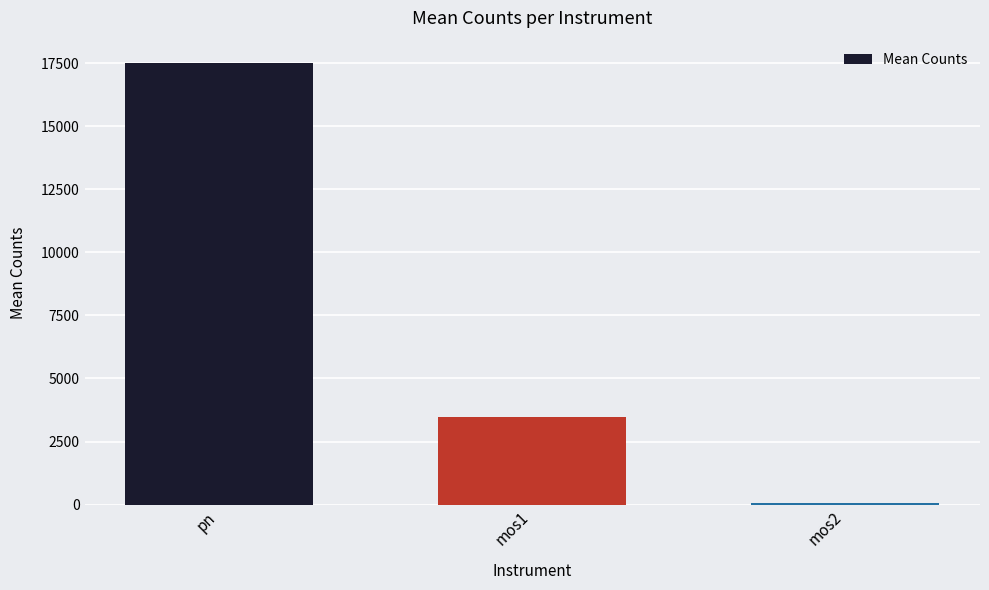

How many series are shown in this chart?

1